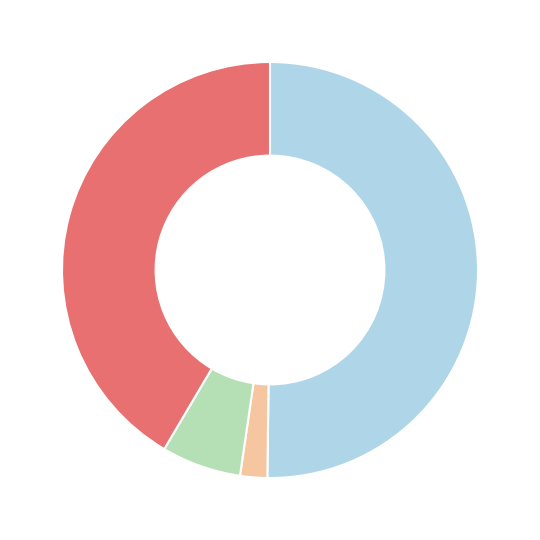

Count the number of slices in the pie.

4